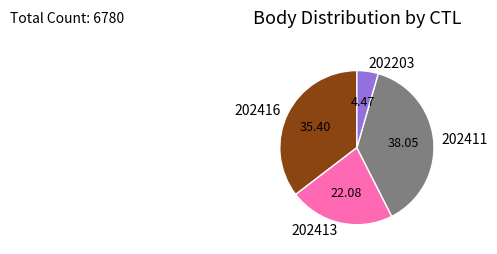

Which has a higher value, 202416 or 202203?

202416